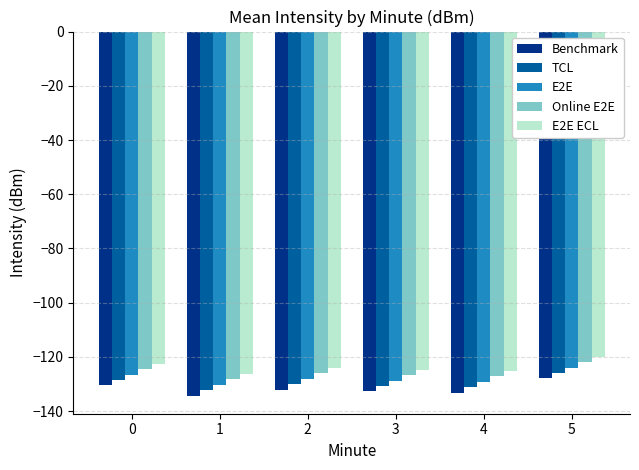

Which series has the largest total across all categories?

E2E ECL